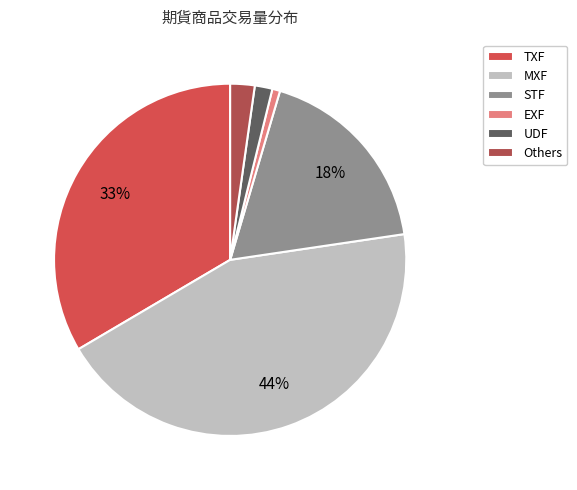

Do EXF and Others together represent more than half of the pie?

No